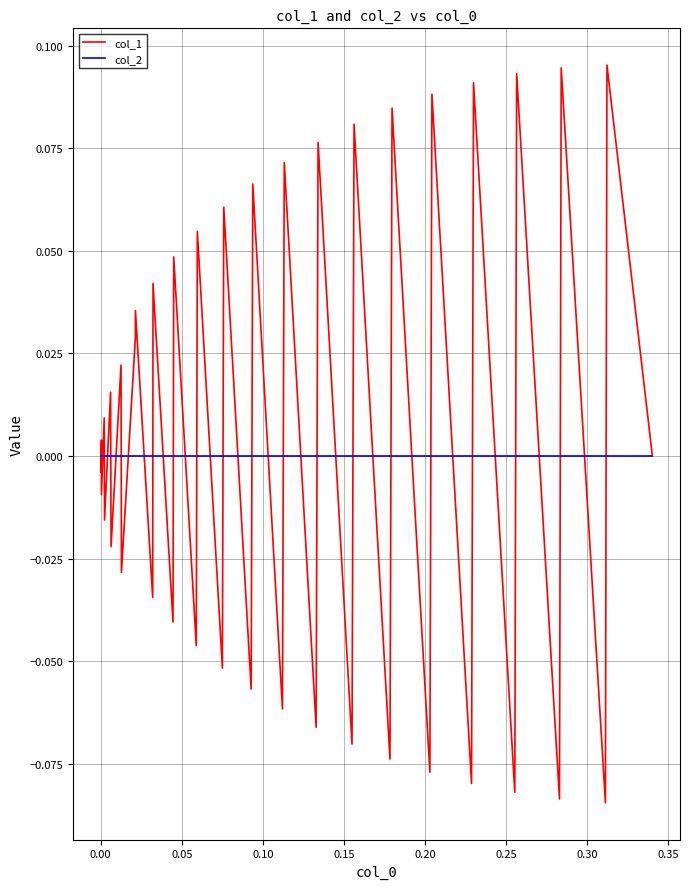

Rank the series by their maximum value, from lowest to highest.

col_2, col_1